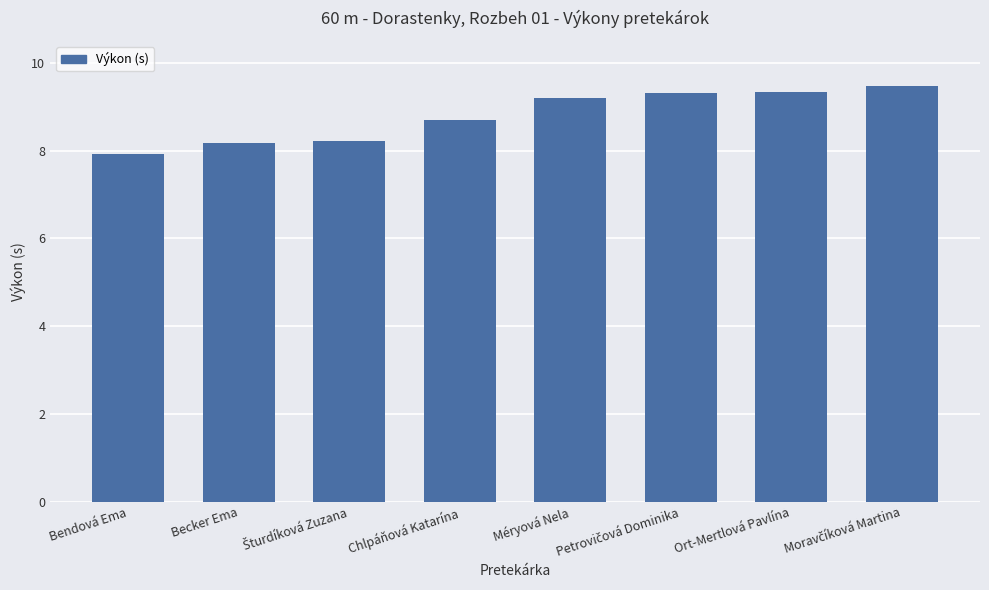

Where is the data nearest to the value 8?

Bendová Ema